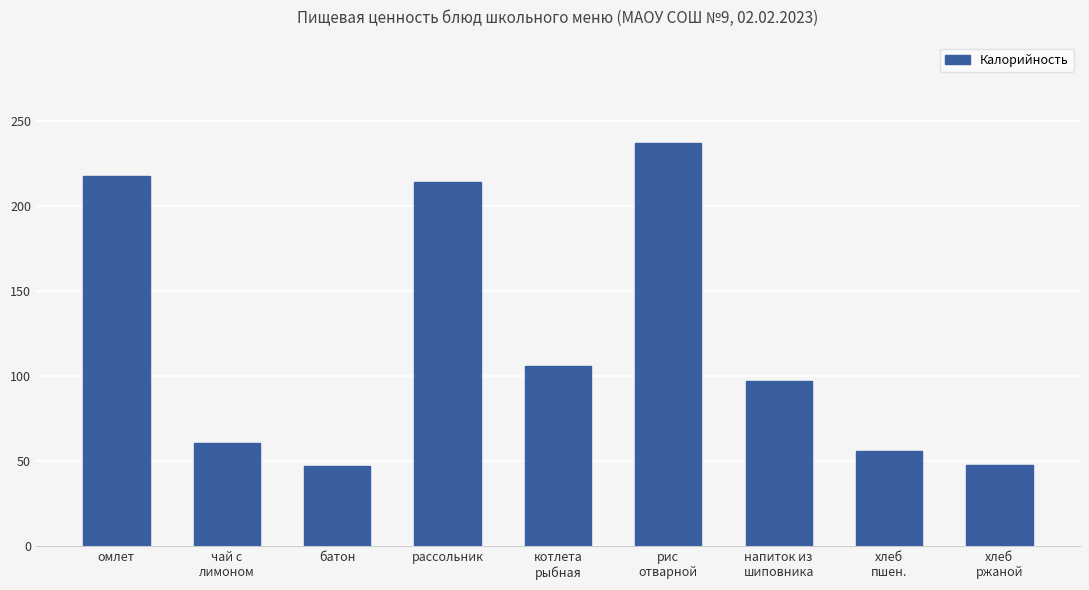

What position from the left is омлет?

1